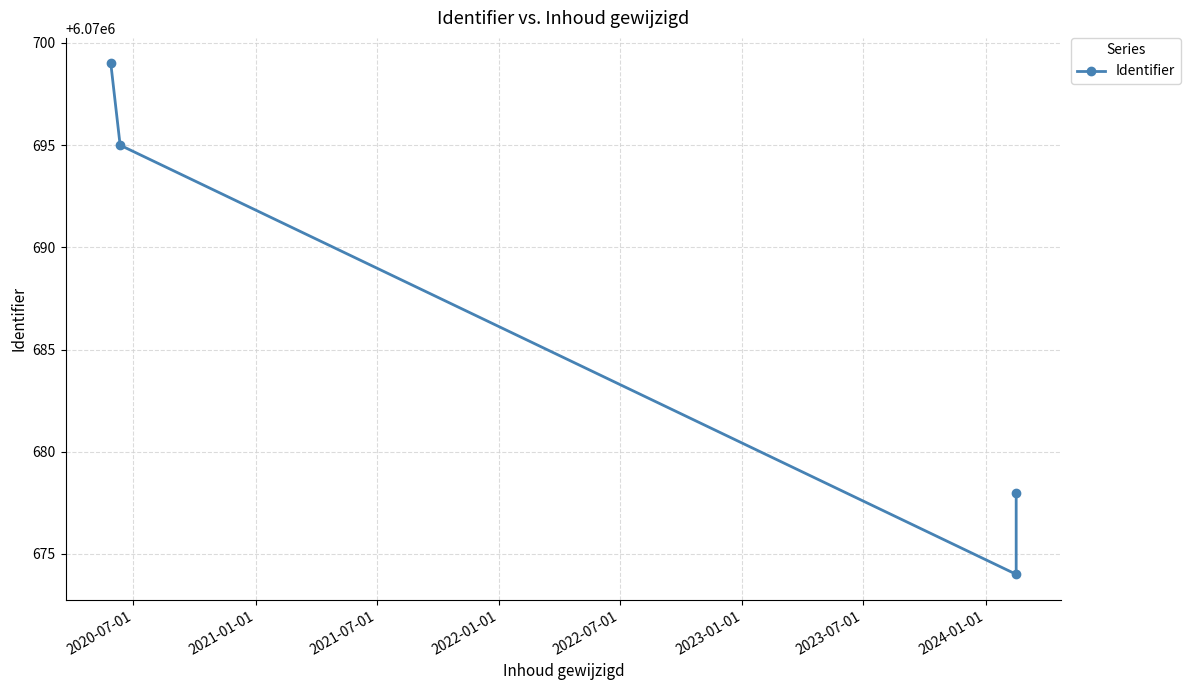

What is the change in value from 2021-07-01 to 2022-01-01?

+4